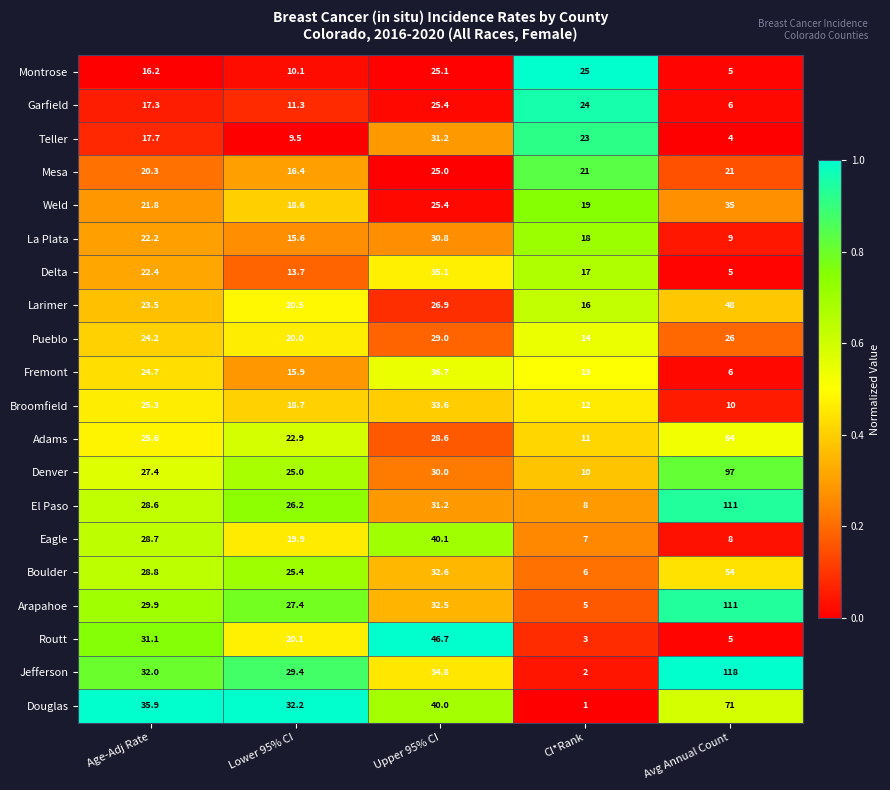

What is the difference between the Adams values at CI*Rank and Avg Annual Count?

53.0